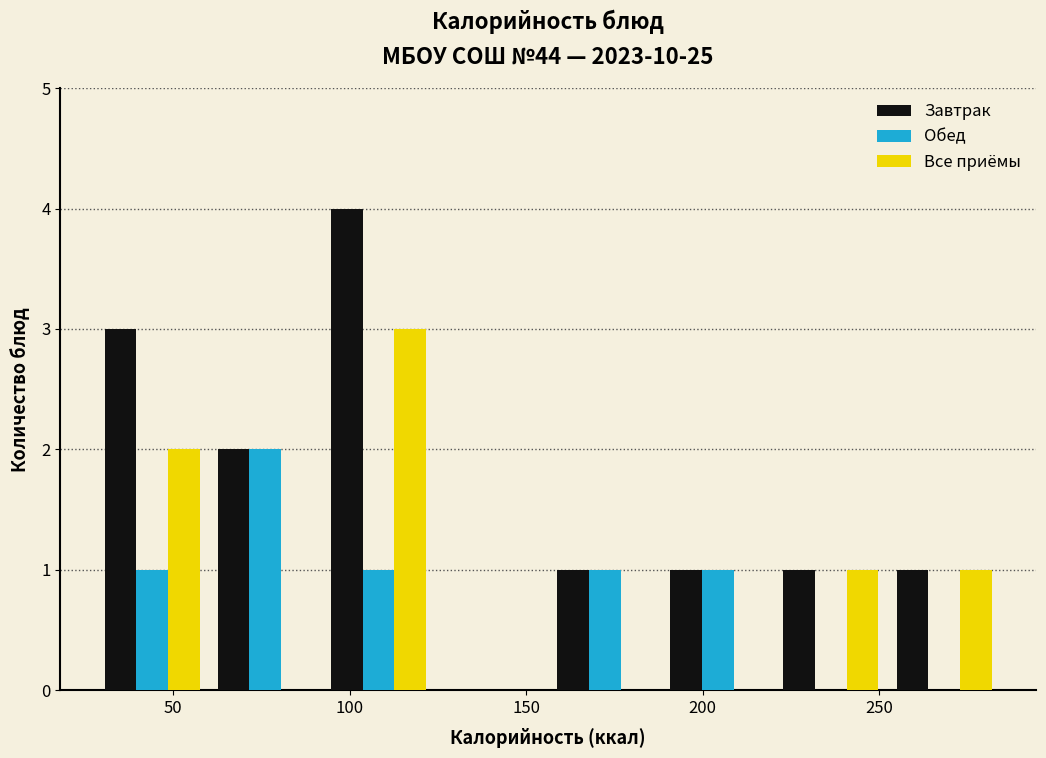

Reading left to right, transcribe this chart: for each range on the x-axis, give the height of each series' bar. Neither the bar edges nor the heights are printed on the chart, so give them approximately, as read against the axes.

30 to 60: Завтрак=3	Обед=1	Все приёмы=2
60 to 90: Завтрак=2	Обед=2	Все приёмы=0
90 to 125: Завтрак=4	Обед=1	Все приёмы=3
125 to 155: Завтрак=0	Обед=0	Все приёмы=0
155 to 190: Завтрак=1	Обед=1	Все приёмы=0
190 to 220: Завтрак=1	Обед=1	Все приёмы=0
220 to 250: Завтрак=1	Обед=0	Все приёмы=1
250 to 285: Завтрак=1	Обед=0	Все приёмы=1